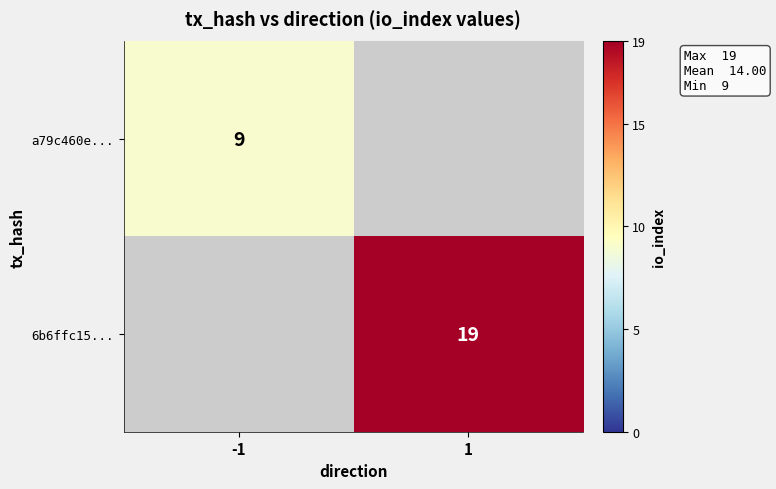

Is it true that a79c460e... equals 9 at -1?

True